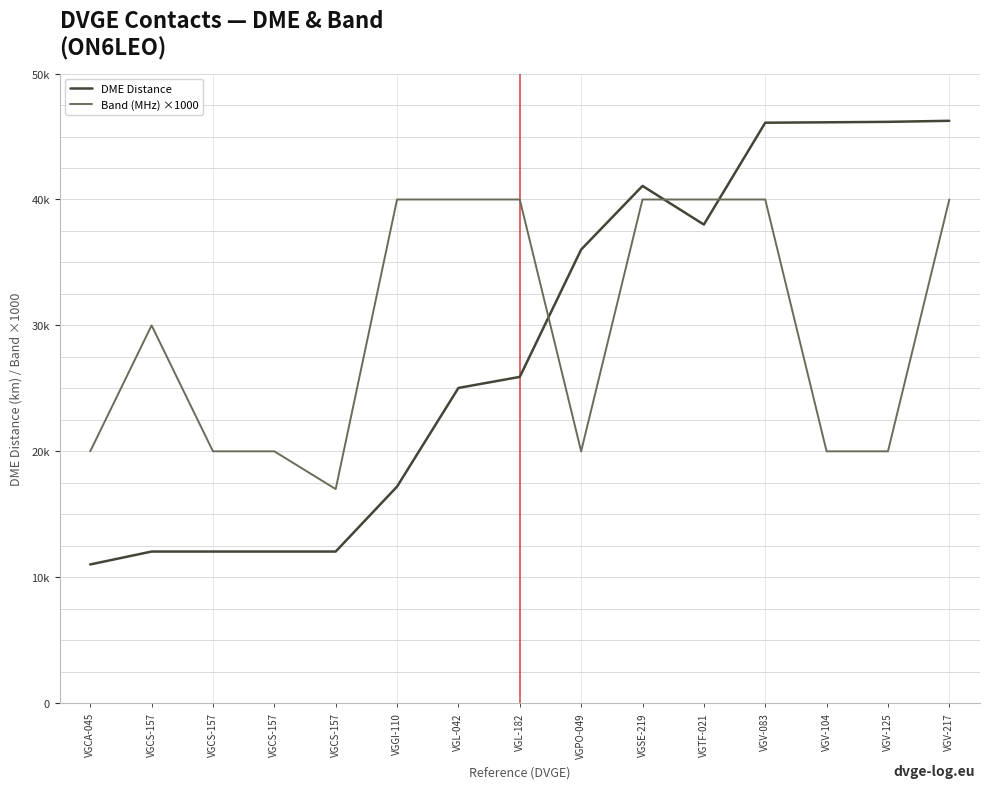

List the labels in order of Band (MHz) ×1000 value, largest first.

VGGI-110, VGL-042, VGL-182, VGSE-219, VGTF-021, VGV-083, VGV-217, VGCS-157, VGCA-045, VGCS-157, VGCS-157, VGPO-049, VGV-104, VGV-125, VGCS-157